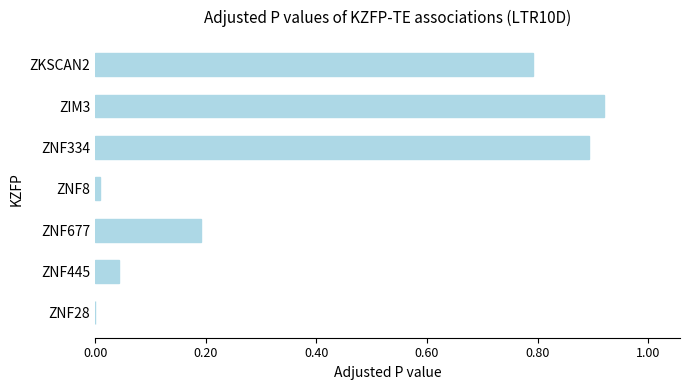

The chart shows a value of 0.0 at ZNF8. True or false?

True